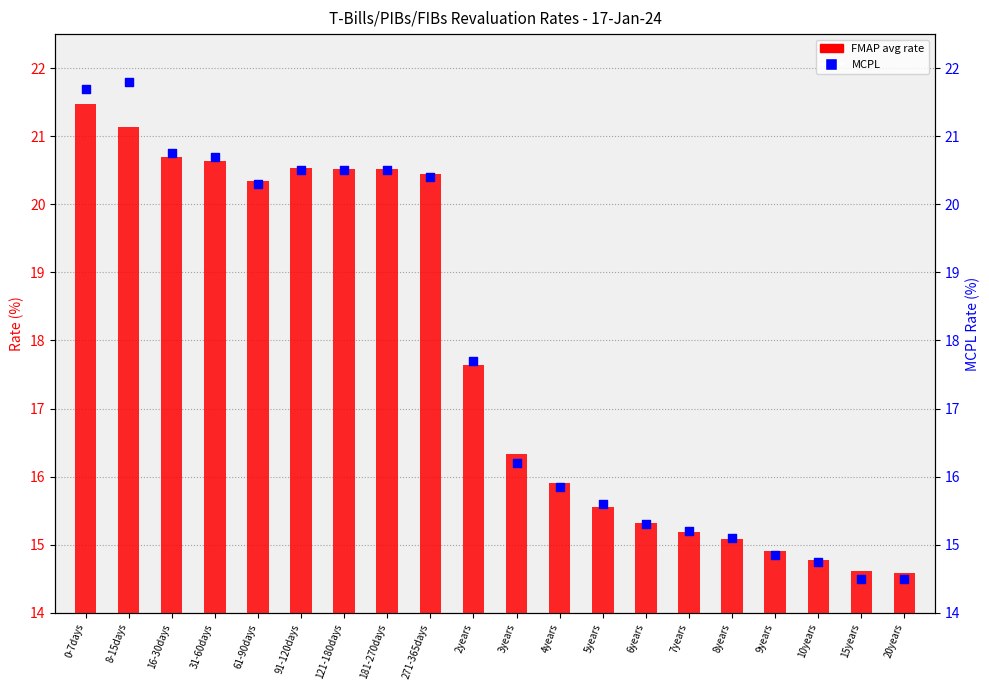

Which series has the widest spread of Y values?

MCPL